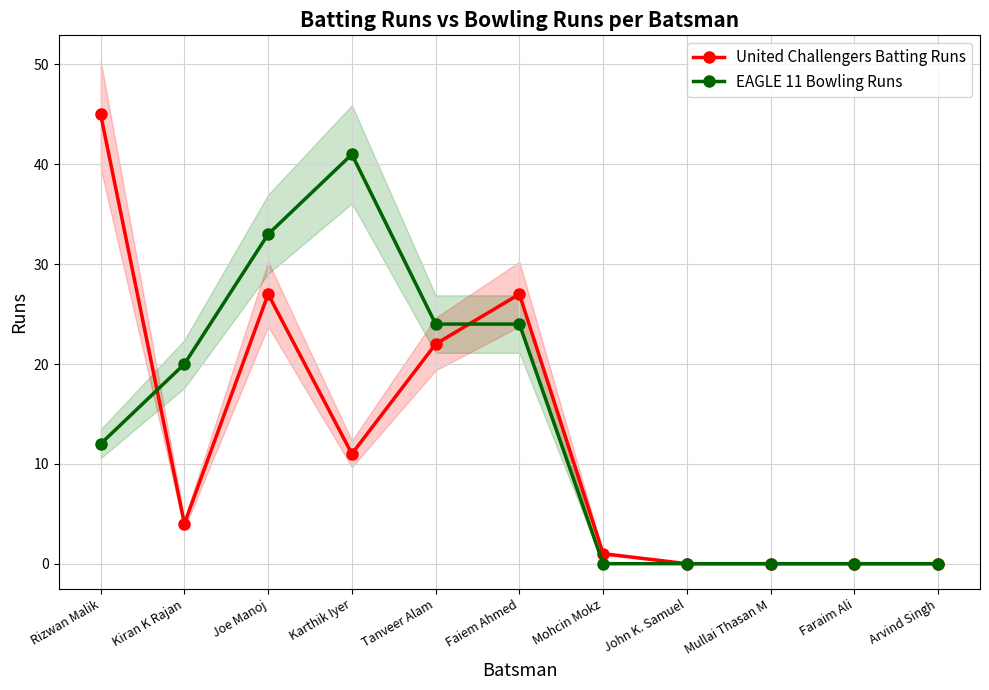

At which label does United Challengers Batting Runs reach its minimum?

John K. Samuel